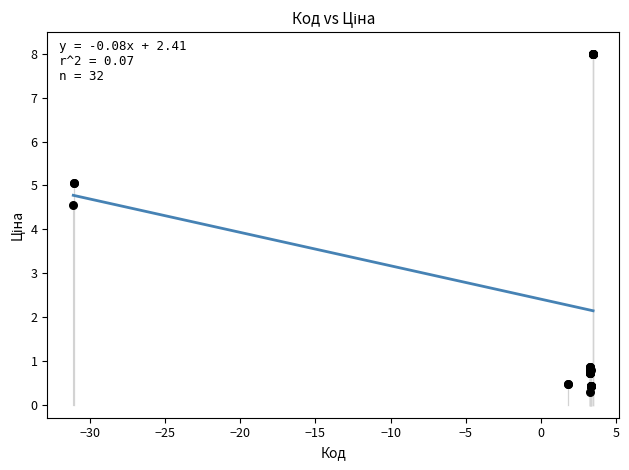

What Y value in the scatter plot is closest to 4?

4.6